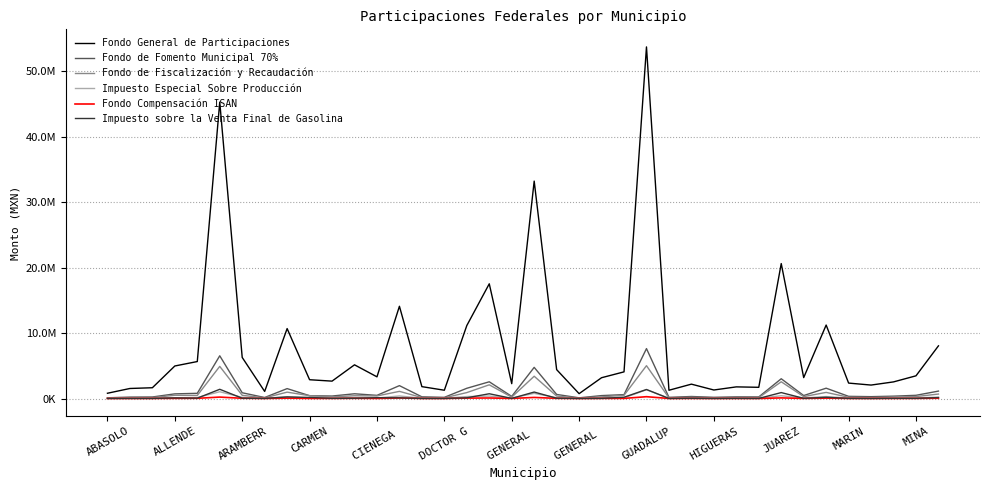

Is this an area chart (filled region under the line)?

No